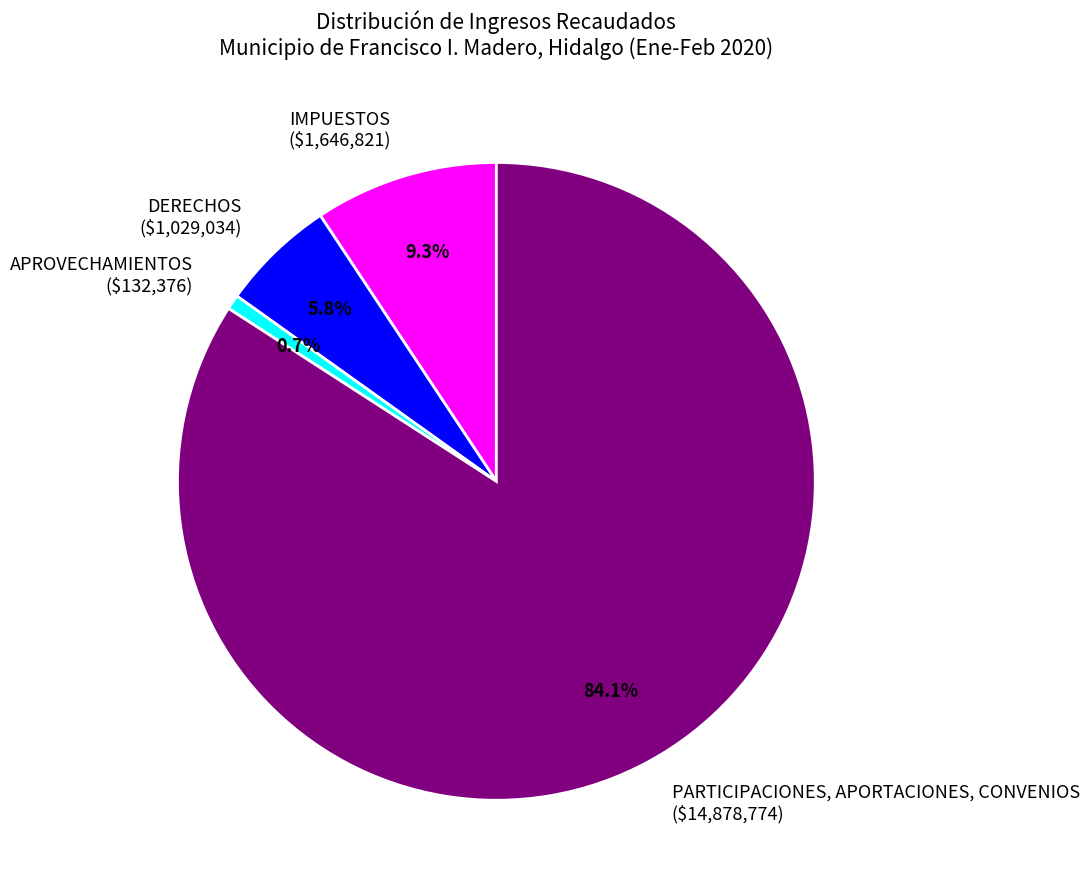

How many segments does this pie chart have?

4